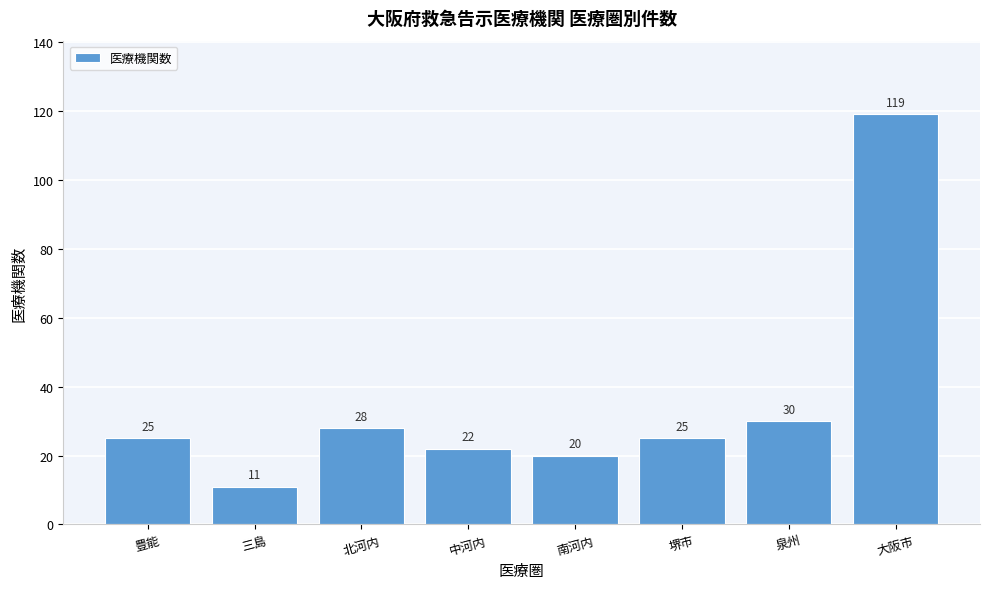

Reading left to right, what are all the values shown in this chart?

豊能=25	三島=11	北河内=28	中河内=22	南河内=20	堺市=25	泉州=30	大阪市=119